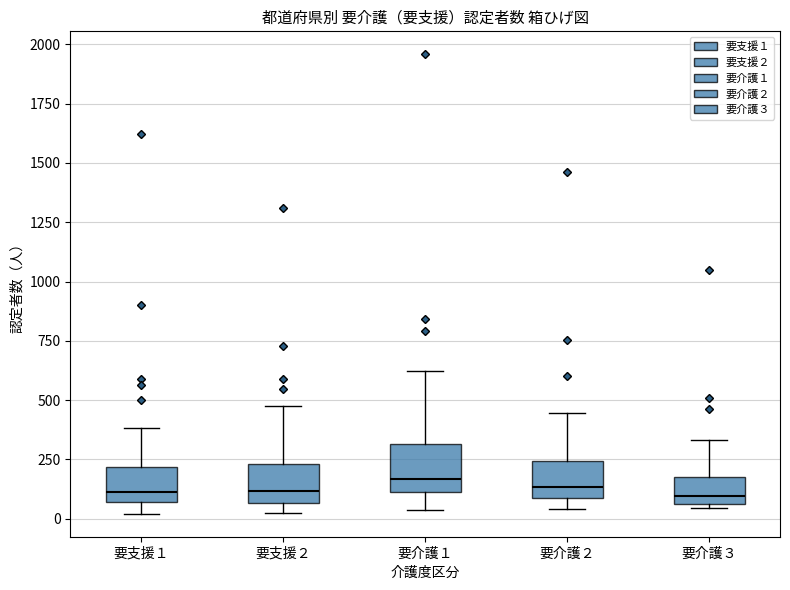

Reading left to right, read every box against the y-axis: the position of its median line, the range the box covers, and the ends of its whiskers. The values are not printed on the chart, so give them approximately, as read against the axis.

要支援１: median 100, box 50 to 200, whiskers 0 to 400
要支援２: median 100, box 50 to 250, whiskers 50 (just below the box's lower edge) to 450
要介護１: median 150, box 100 to 300, whiskers 50 to 600
要介護２: median 150, box 100 to 250, whiskers 50 to 450
要介護３: median 100, box 50 to 200, whiskers 50 (just below the box's lower edge) to 350